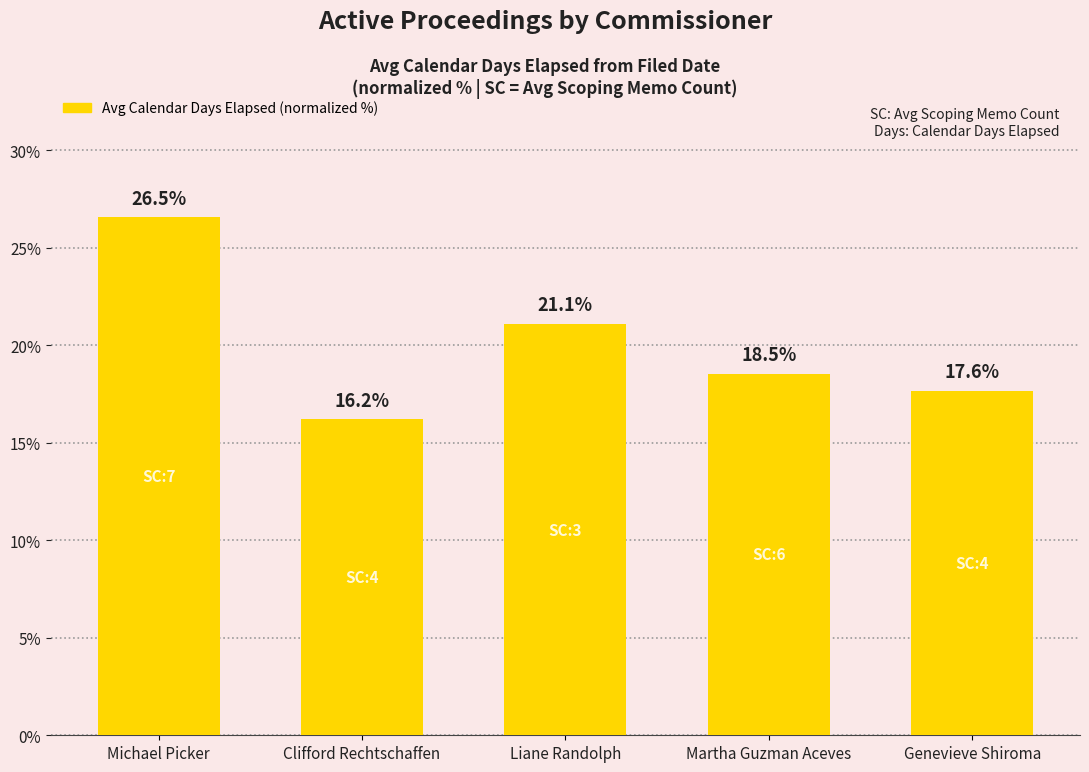

How many values are below 18?

2